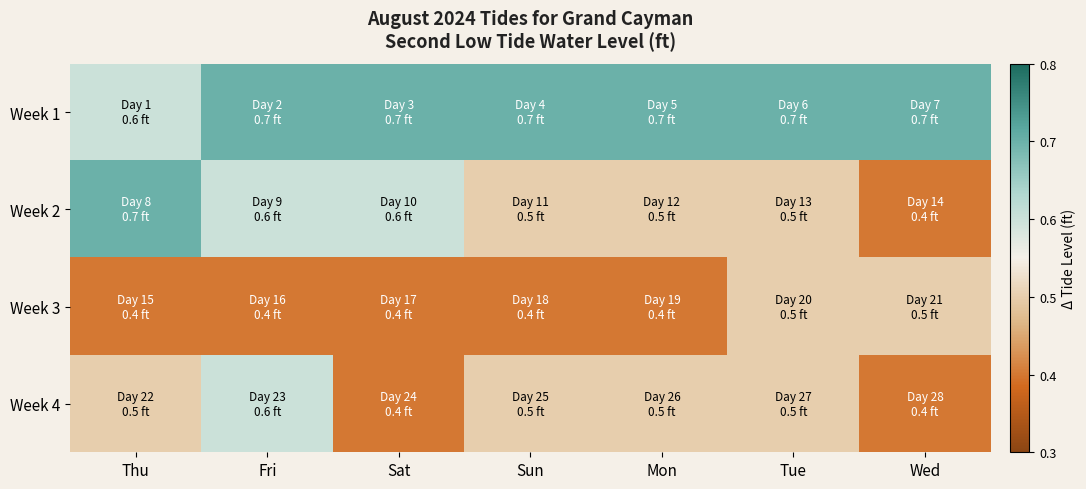

Rank the series at Mon from highest to lowest value.

Week 1, Week 2, Week 4, Week 3